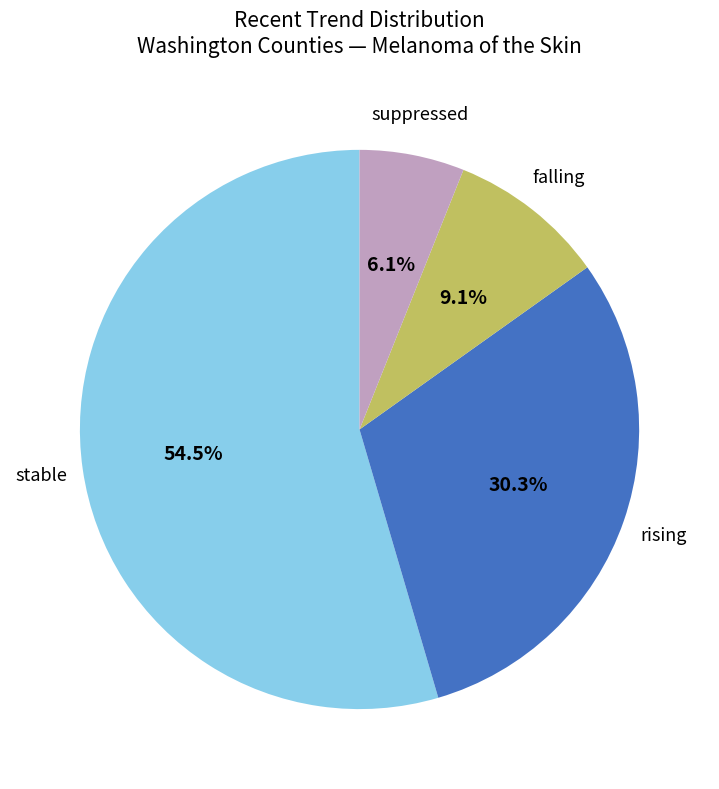

Which has a higher value, falling or rising?

rising